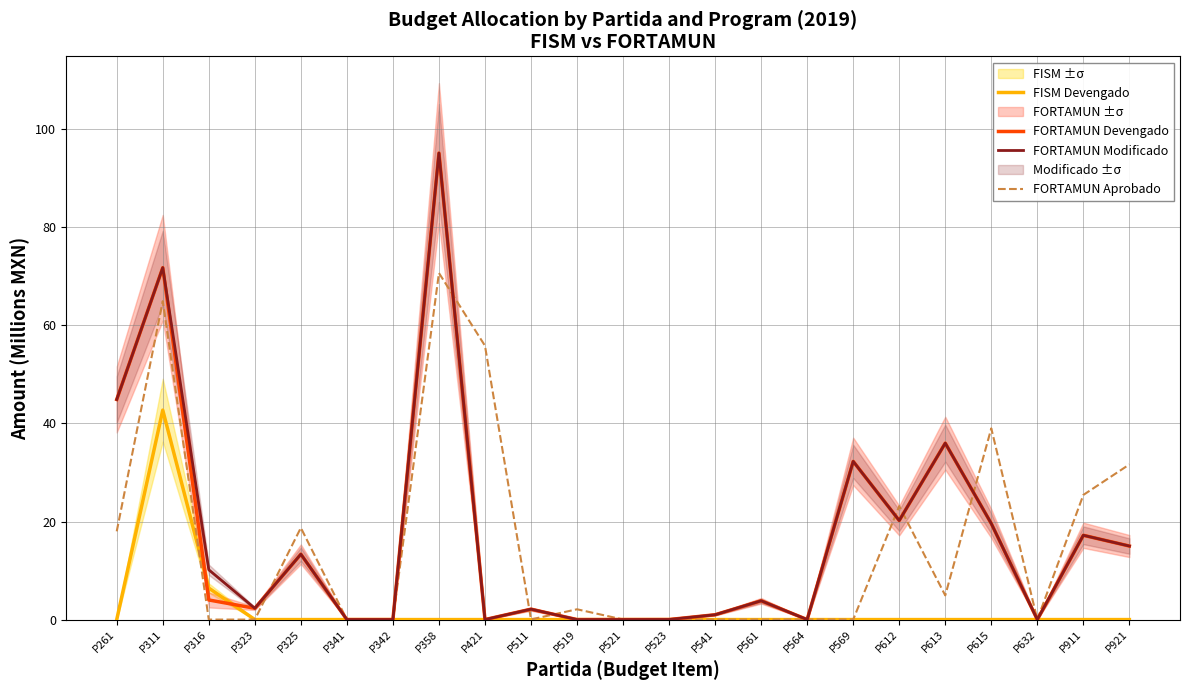

How many data points in FISM Devengado are above 0?

2